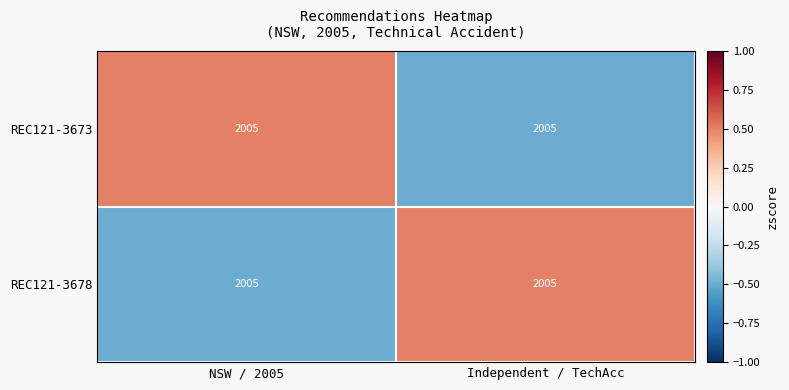

Which series has the largest range (max minus min)?

REC121-3673